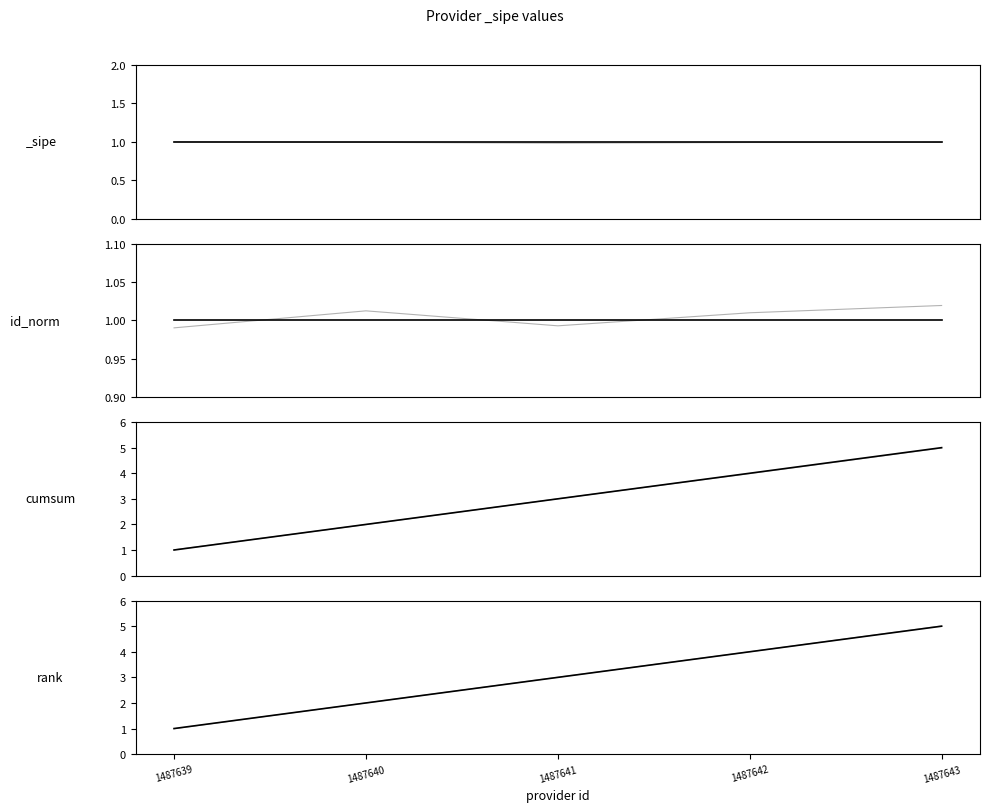

What is the difference between the maximum and second lowest values in the rank series?

3.0